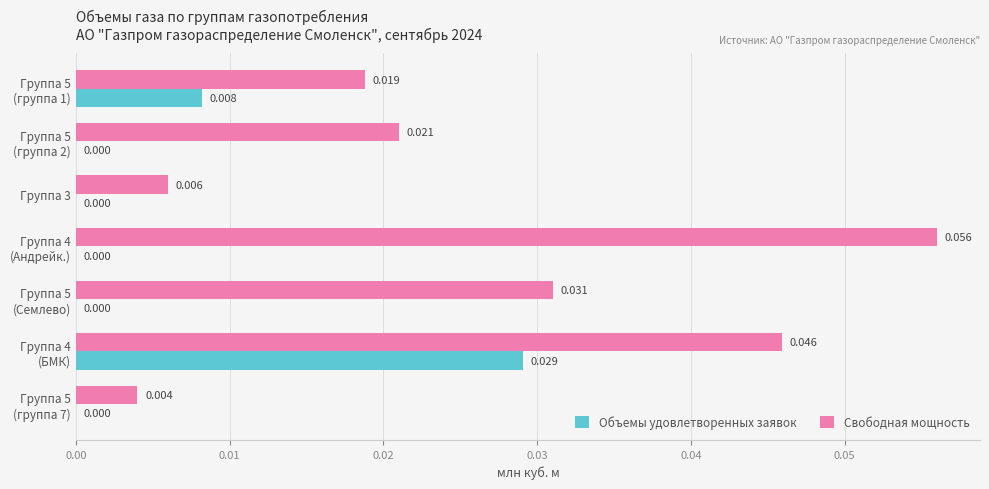

What are all the series names shown in the legend?

Объемы удовлетворенных заявок, Свободная мощность